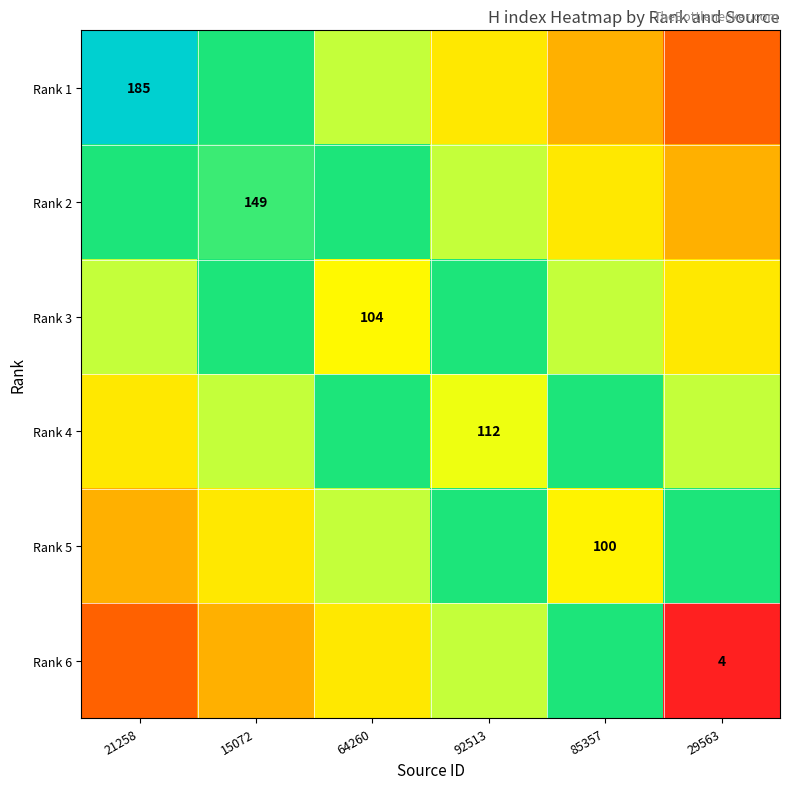

What is the spread (max minus min) of values at 92513?

61.7